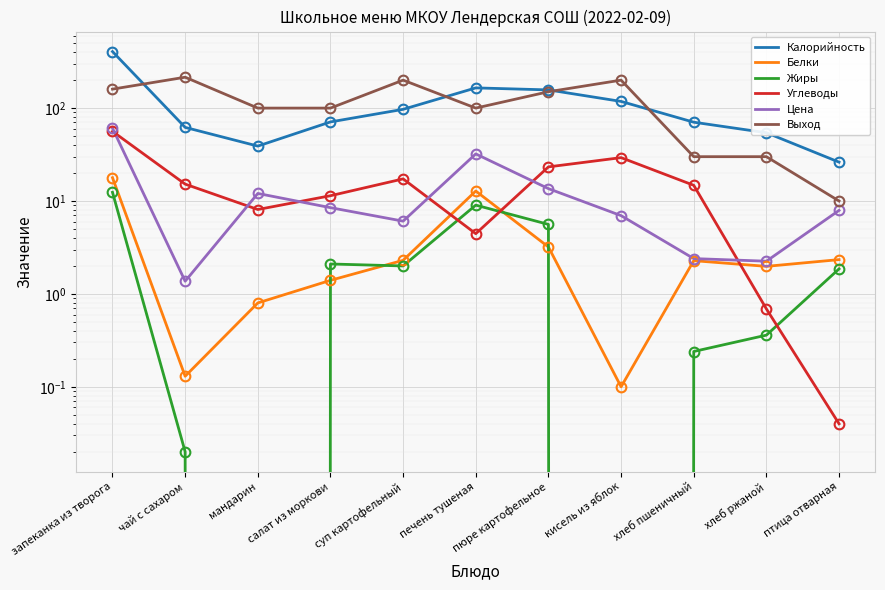

Which series has the largest total across all categories?

Выход